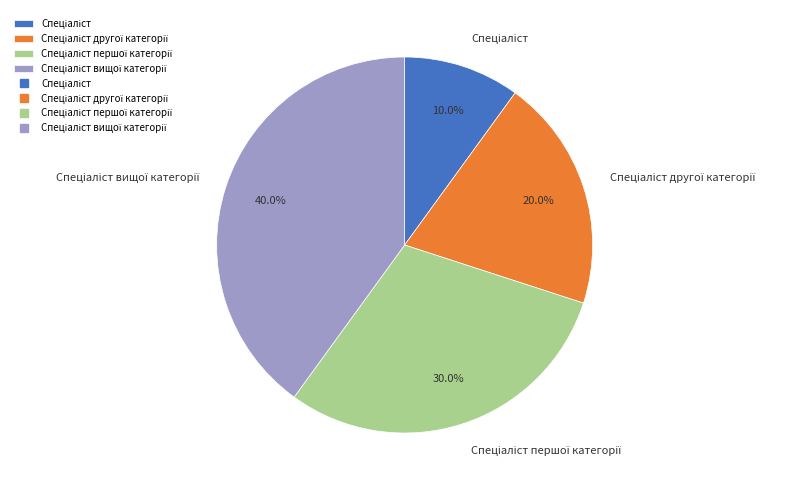

Is there a majority slice in this chart?

No